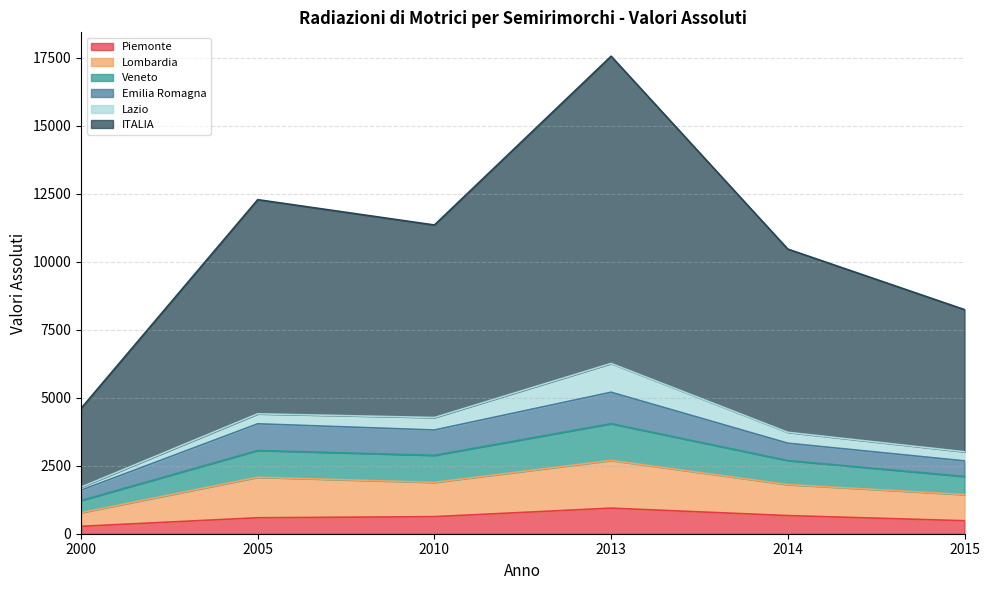

What is the value of the Piemonte point at the 4th from the left?

941